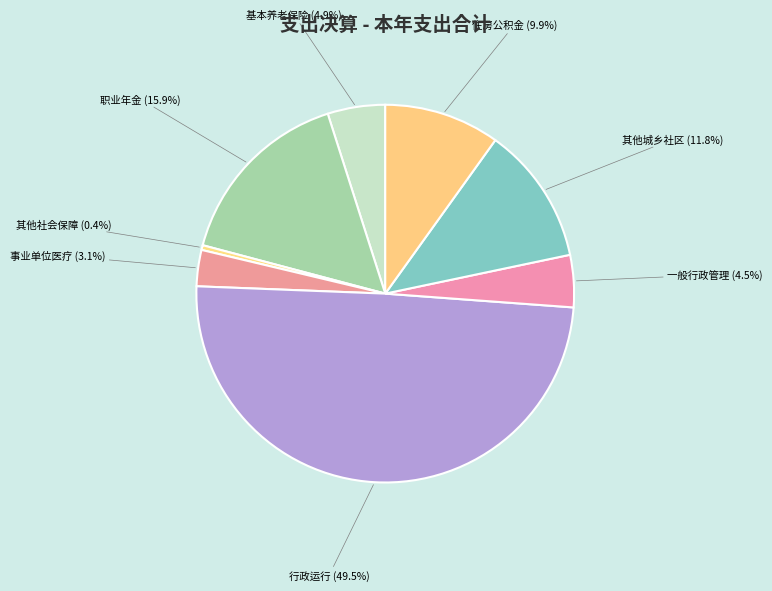

What is the ratio of the value at 住房公积金 to the value at 事业单位医疗?

3.2